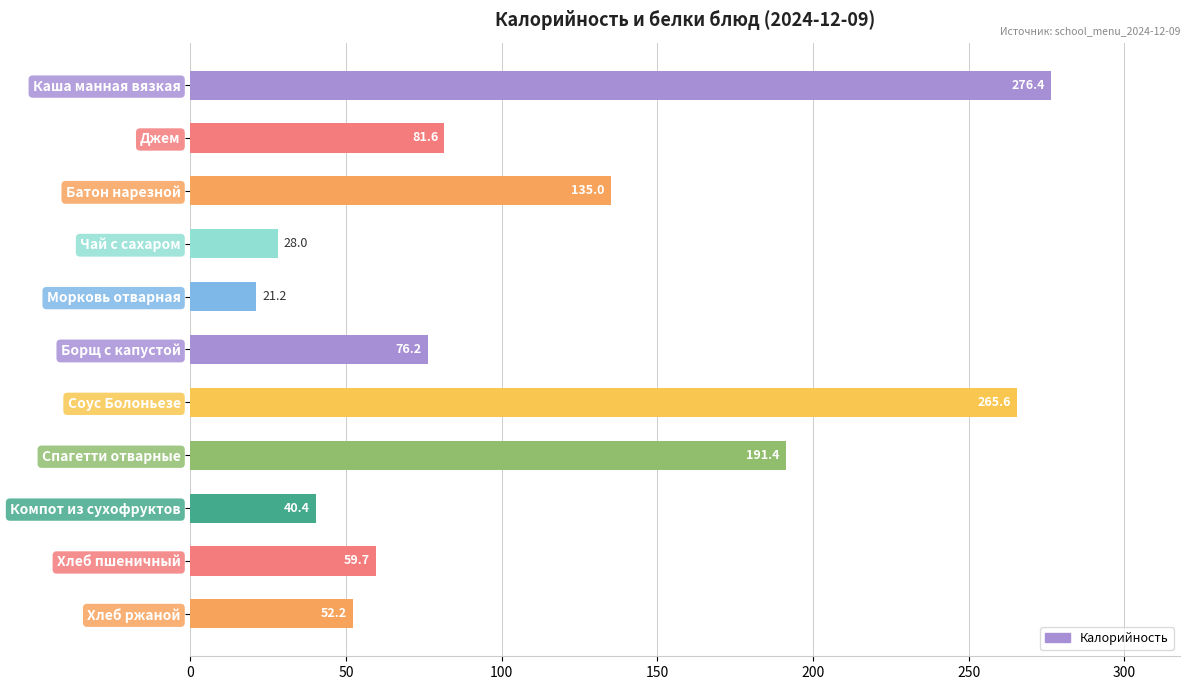

What is the minimum value shown in the chart?

21.2